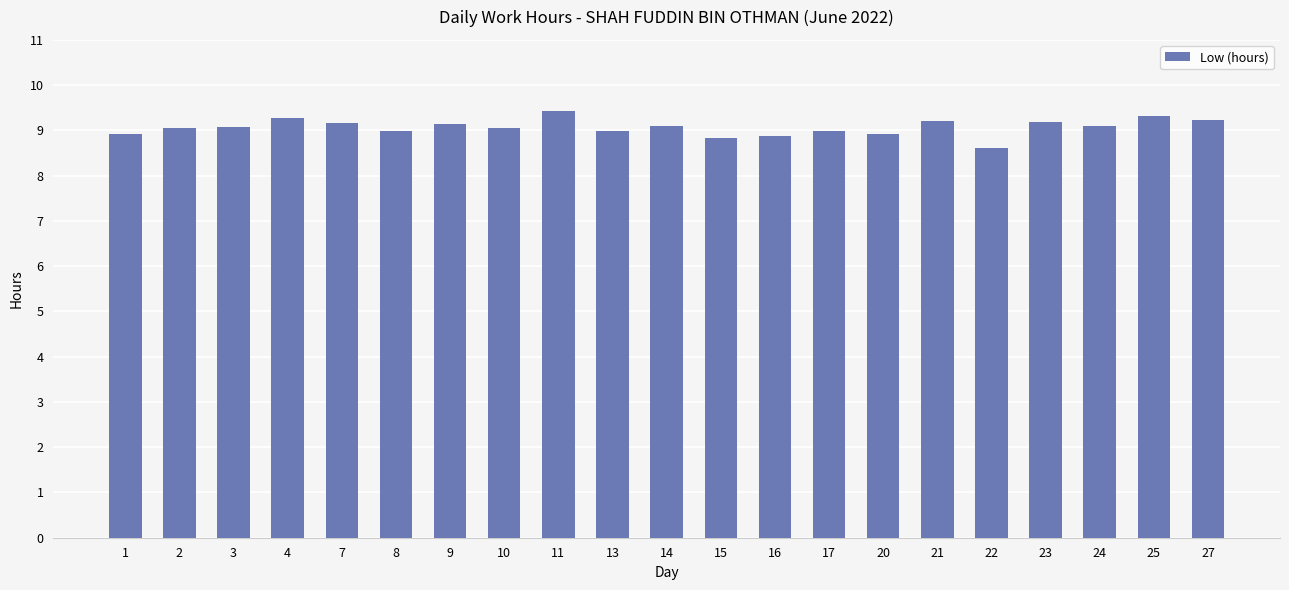

What is the greatest value displayed?

9.4